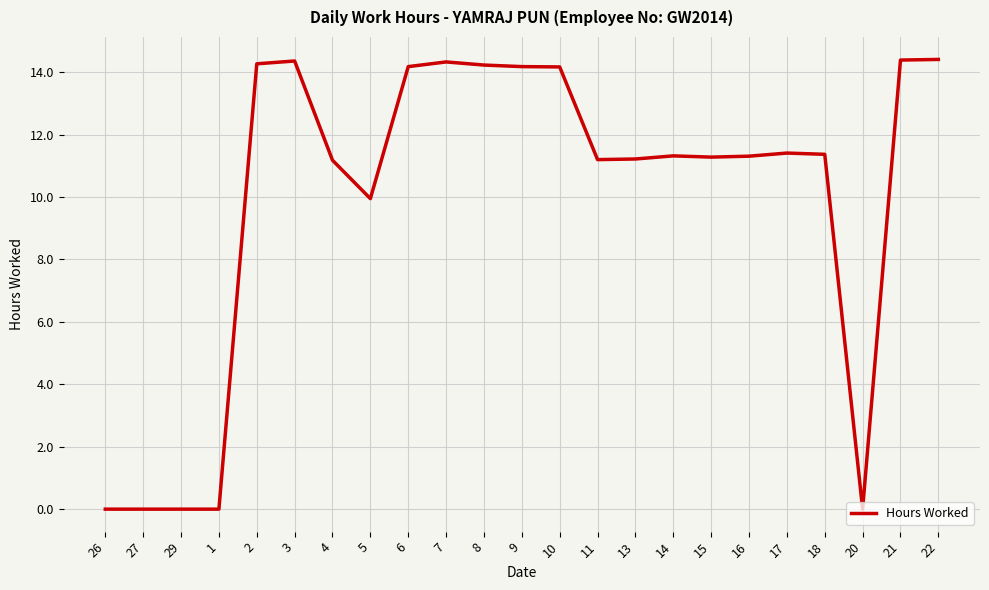

What is the maximum value shown in the chart?

14.4